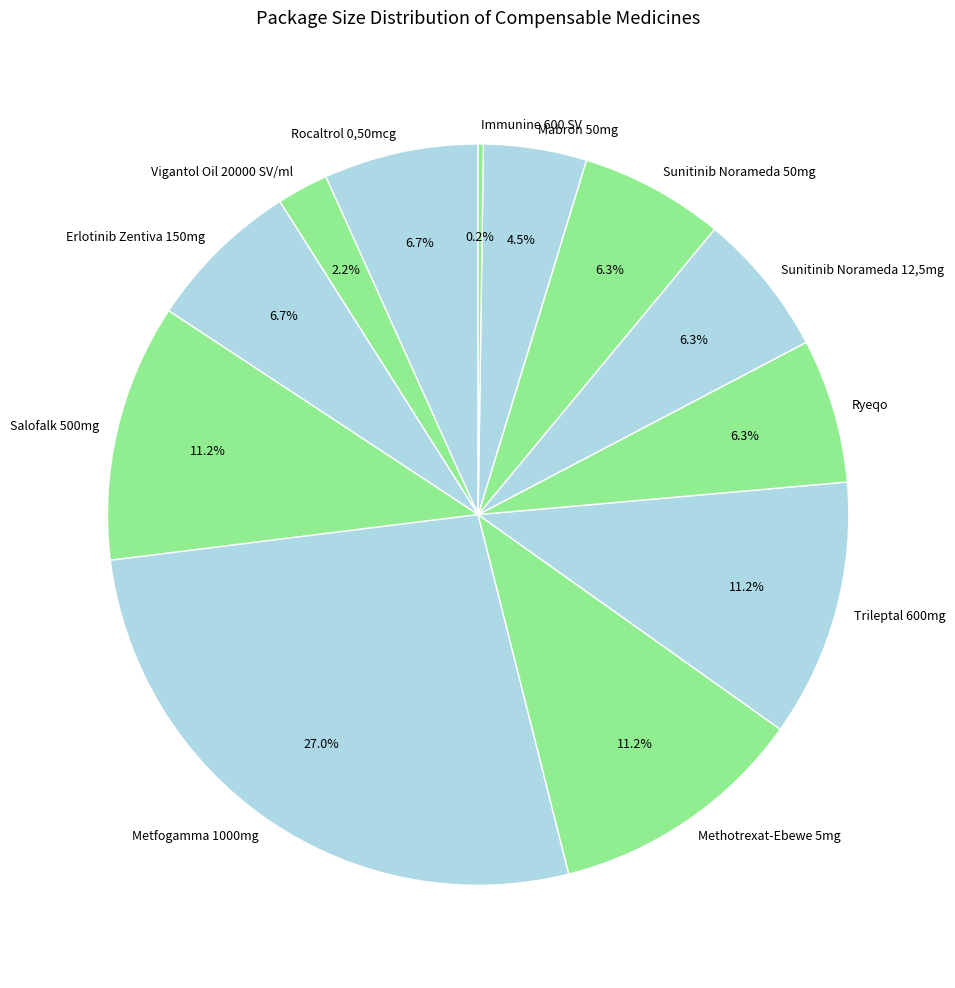

What percentage is the Ryeqo slice, to the nearest percent?

6%